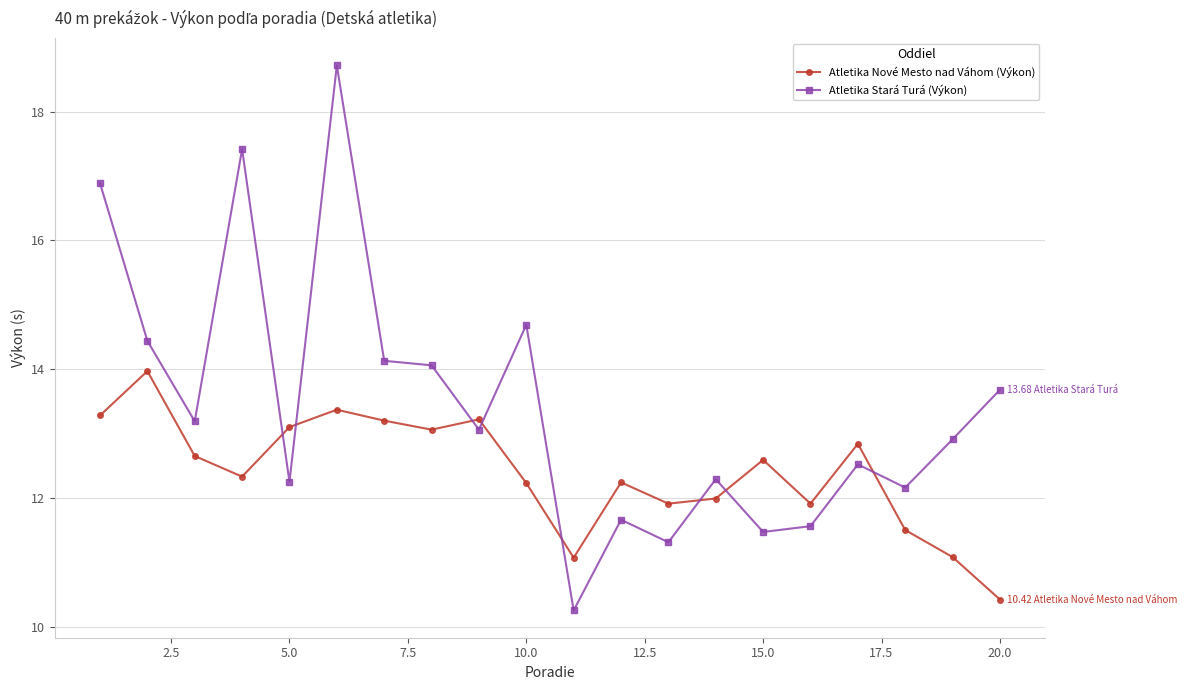

True or false: Atletika Nové Mesto nad Váhom (Výkon) and Atletika Stará Turá (Výkon) intersect in this chart.

True